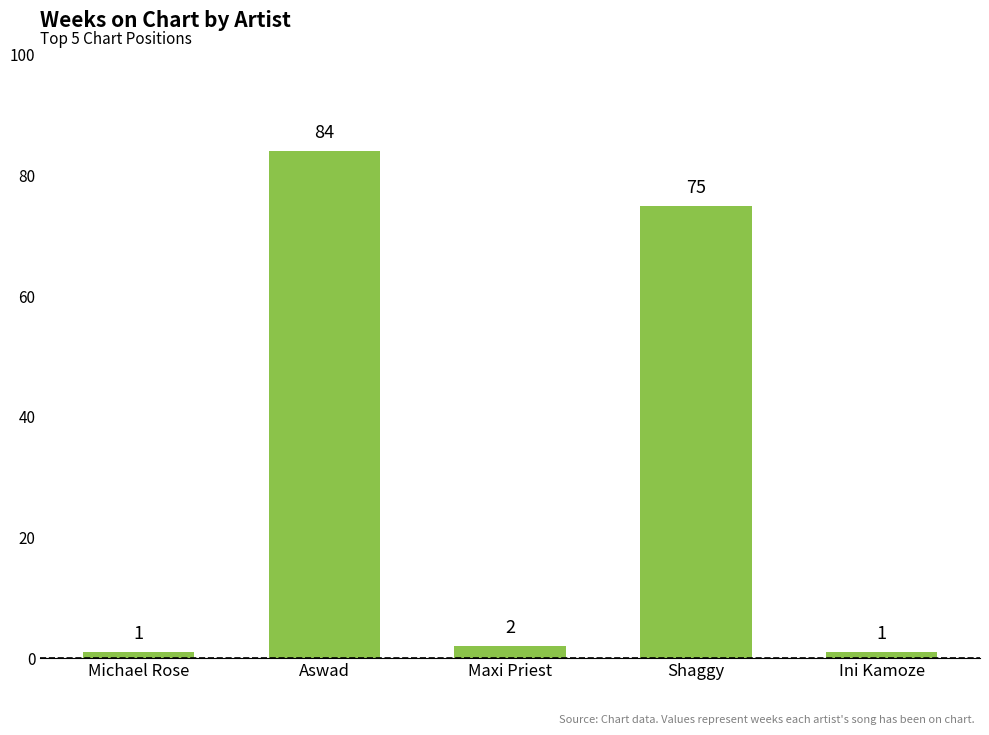

What is the approximate value at Ini Kamoze?

1